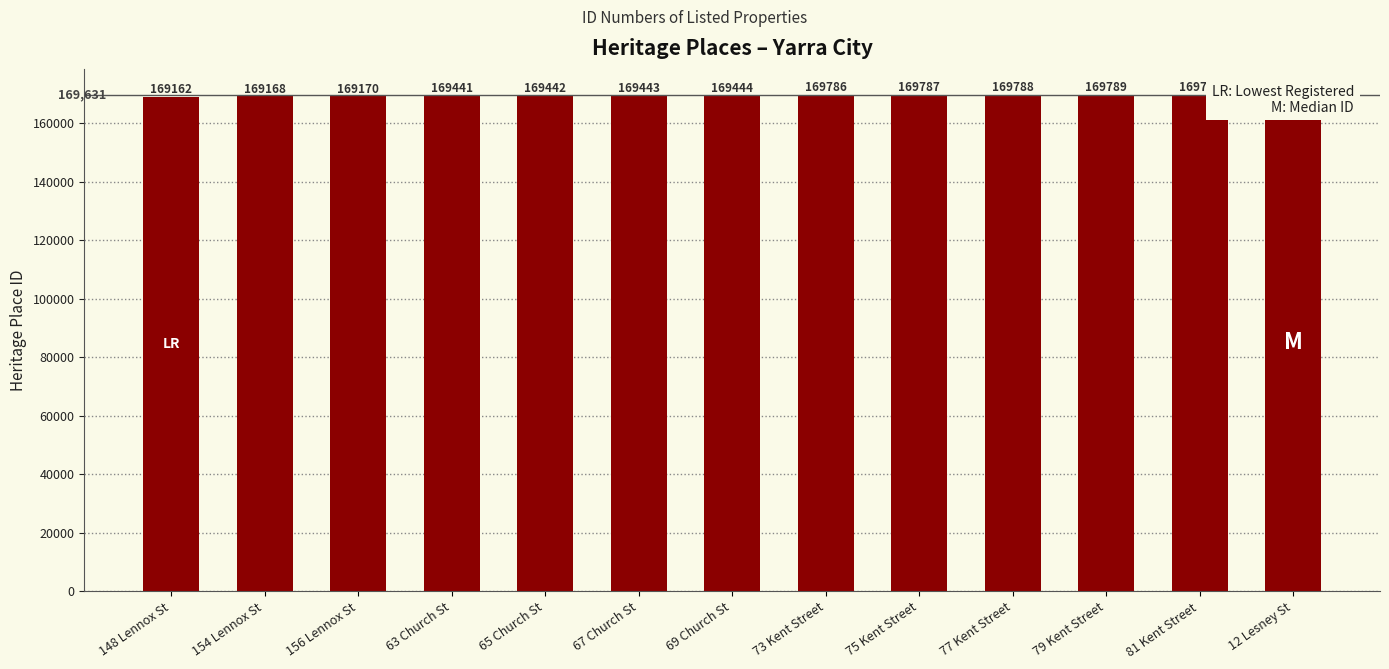

What is the sum of the values at 154 Lennox St and 79 Kent Street?

338957